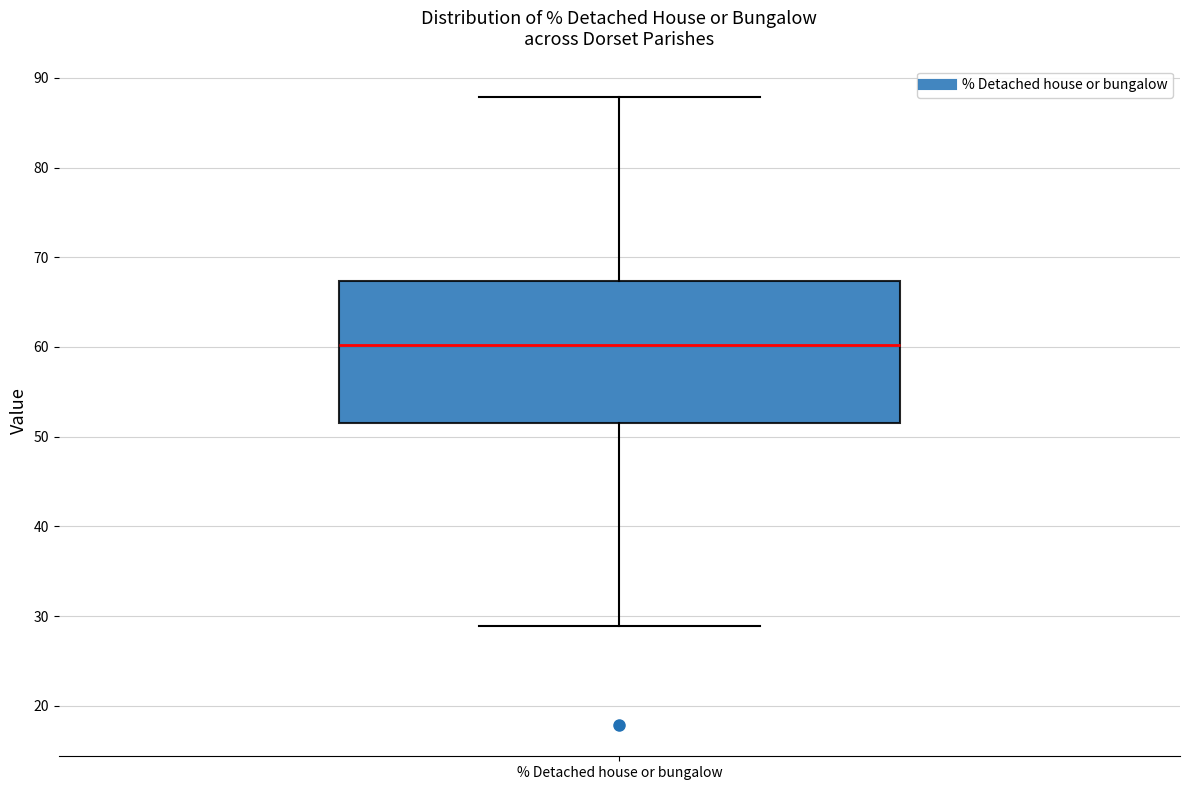

Read this box plot against the y-axis: the position of the median line, the range covered by the box, and the ends of both whiskers. The values are not printed on the chart, so give them approximately, as read against the axis.

median 60, box 52 to 67, whiskers 29 to 88